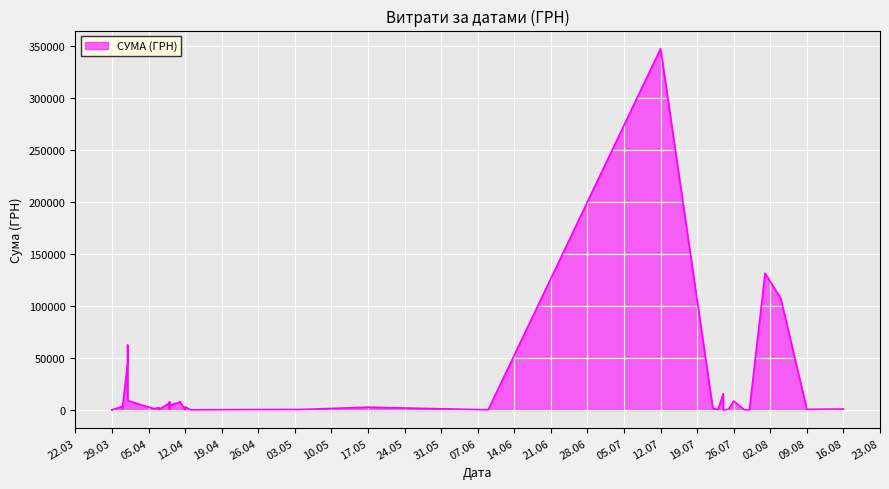

Approximately how many times larger is the value at 09.08.2016 compared to 29.03.2016?

6.5